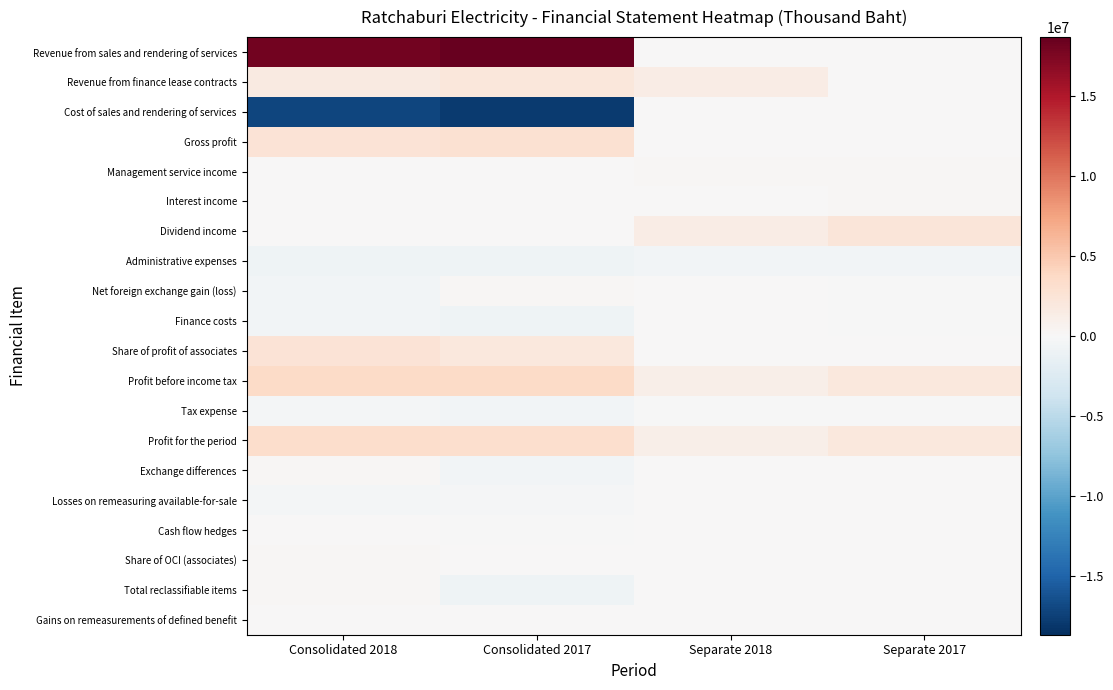

What is the difference between the highest and lowest values at Separate 2018?

1857739